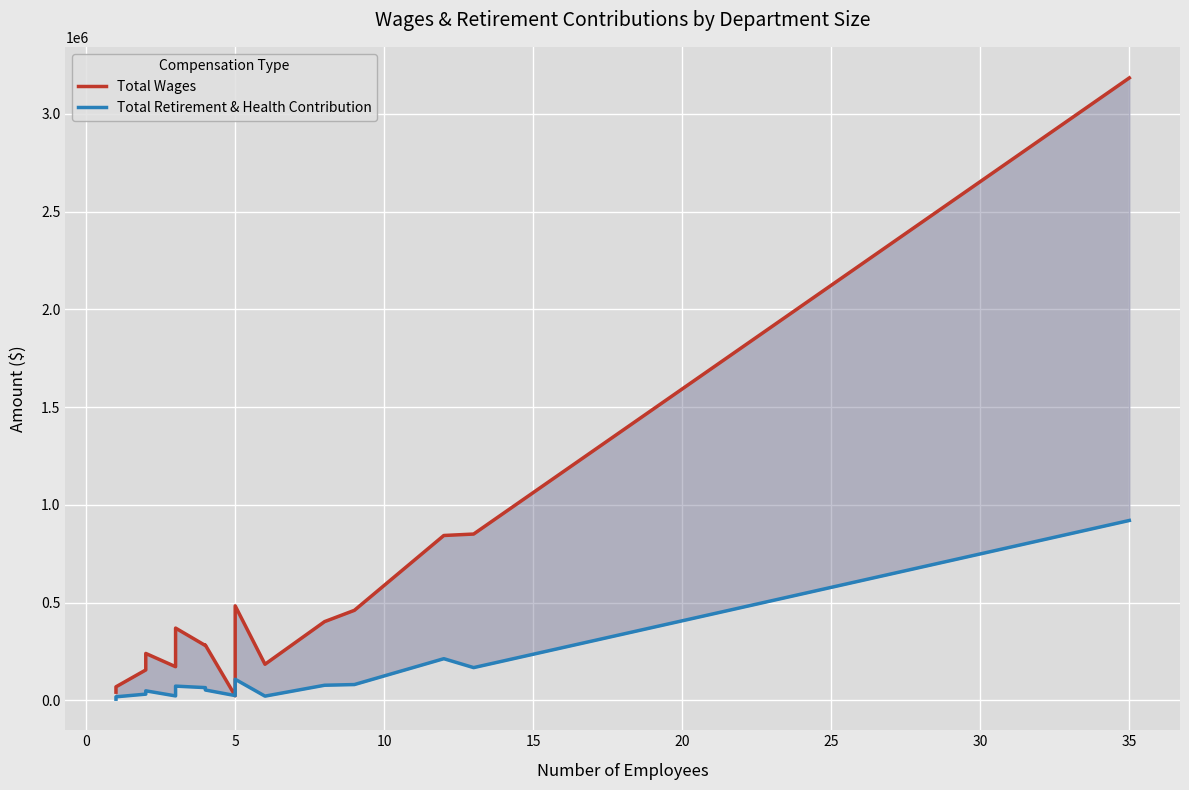

How many interior local valleys does the Total Retirement & Health Contribution series have?

4